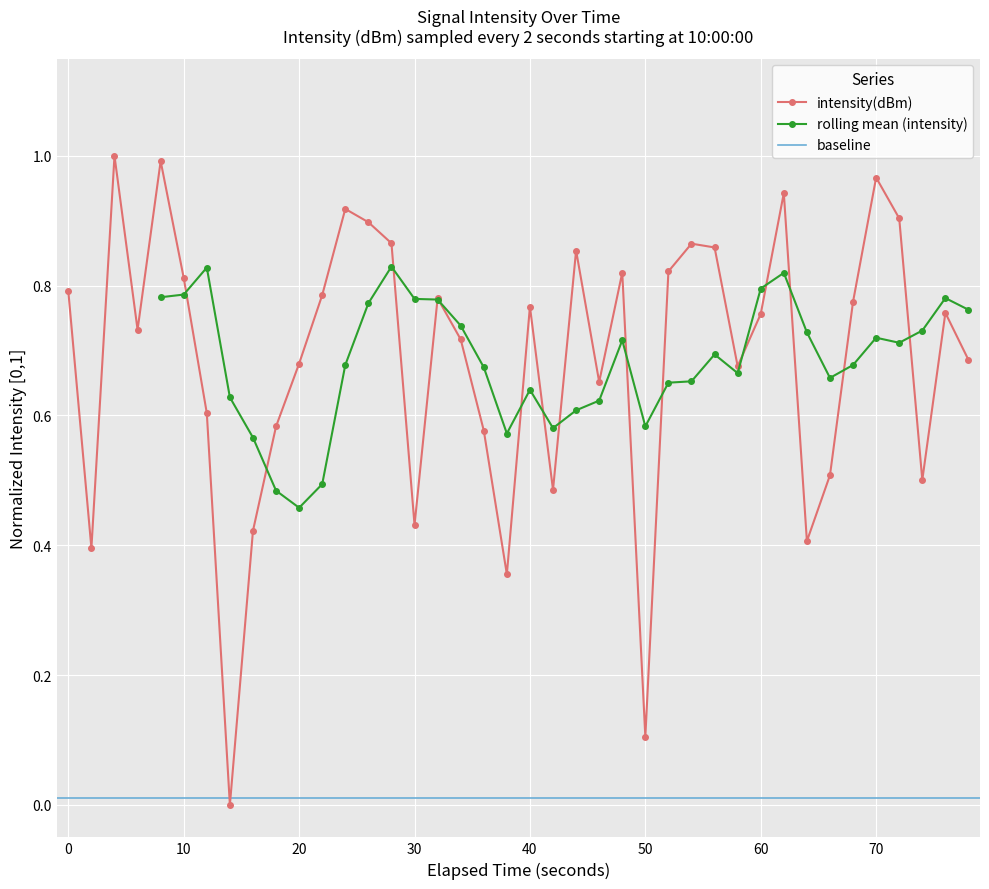

How many interior local peaks does the intensity(dBm) series have?

11